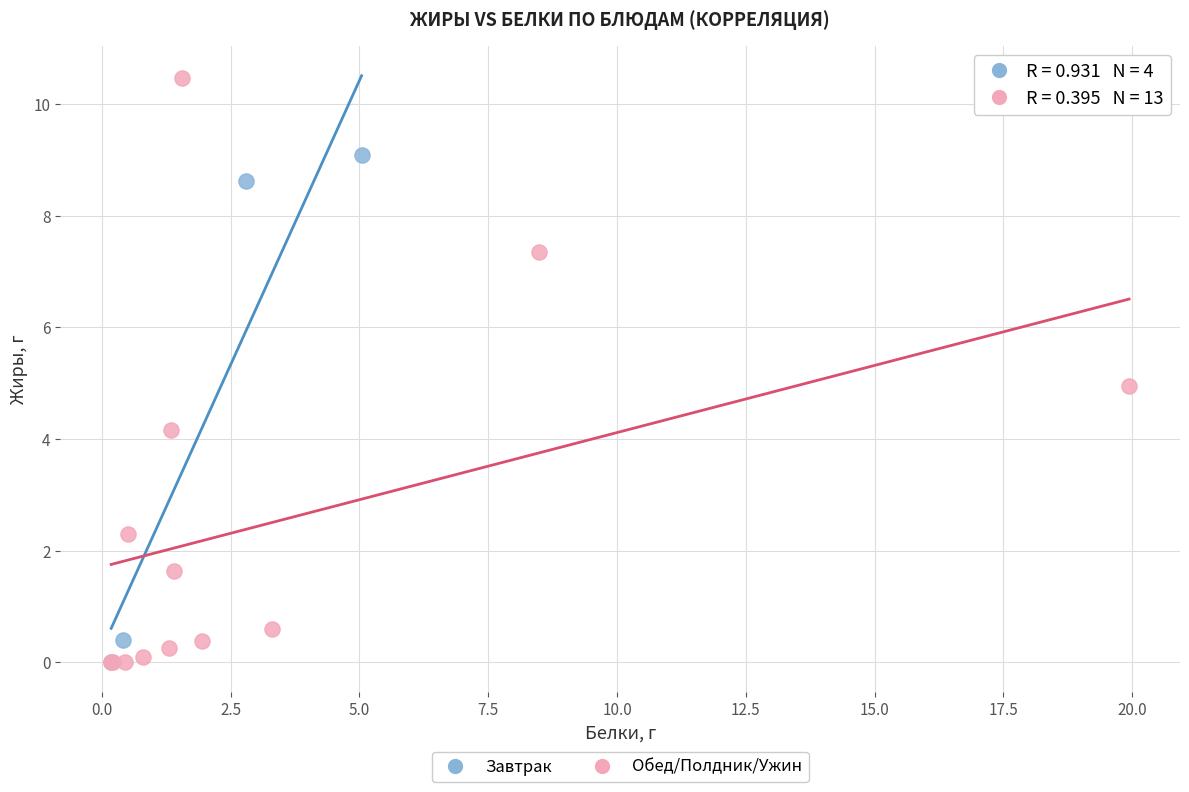

What are all the series names shown in the legend?

Завтрак, Обед/Полдник/Ужин